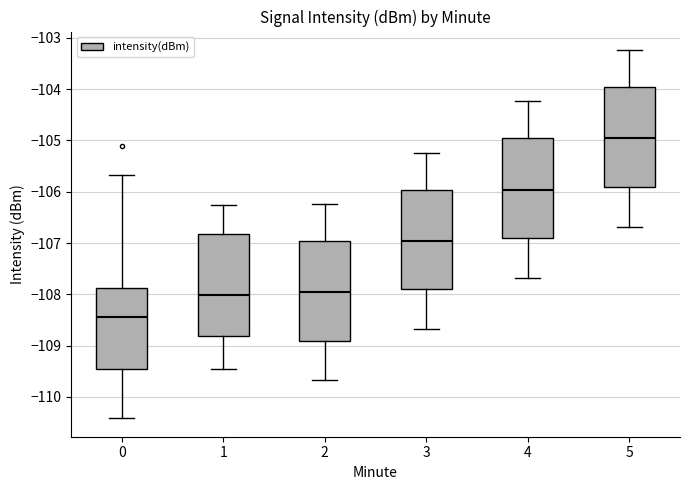

Reading left to right, transcribe this box plot: for each box, give where its median line is, the range the box spans, and where its two whiskers end, as read against the y-axis. The values are not printed on the chart, so give them approximately, as read against the axis.

0: median -108.4, box -109.5 to -107.9, whiskers -110.4 to -105.7
1: median -108.0, box -108.8 to -106.8, whiskers -109.5 to -106.3
2: median -108.0, box -108.9 to -107.0, whiskers -109.7 to -106.2
3: median -107.0, box -107.9 to -106.0, whiskers -108.7 to -105.2
4: median -106.0, box -106.9 to -105.0, whiskers -107.7 to -104.2
5: median -105.0, box -105.9 to -104.0, whiskers -106.7 to -103.2